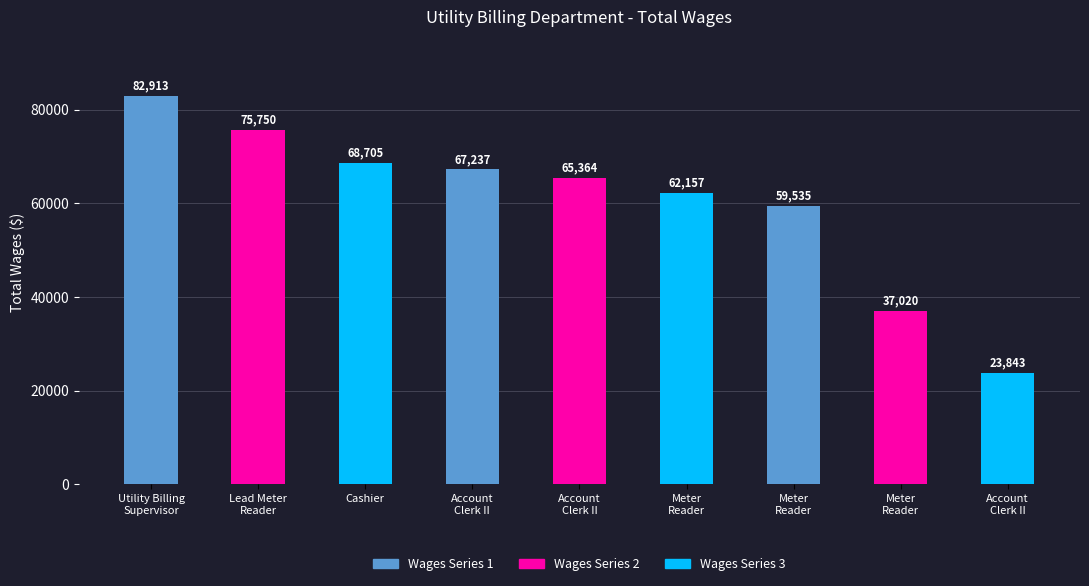

True or false: the data shows 104314 at Meter
Reader.

False